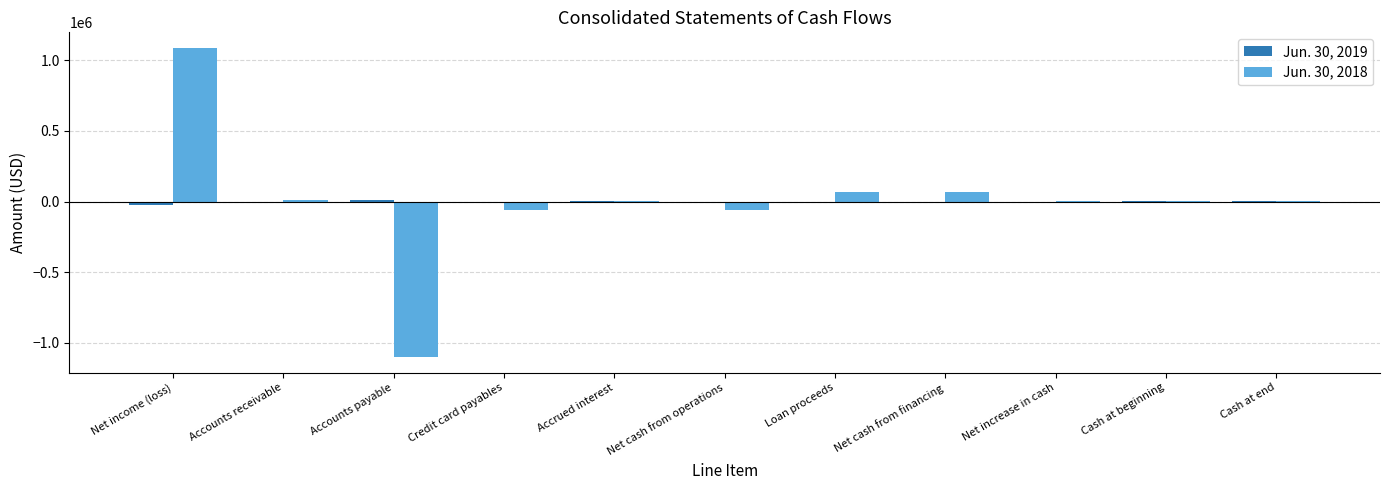

True or false: Jun. 30, 2018 has a value of -61182 at Credit card payables.

True